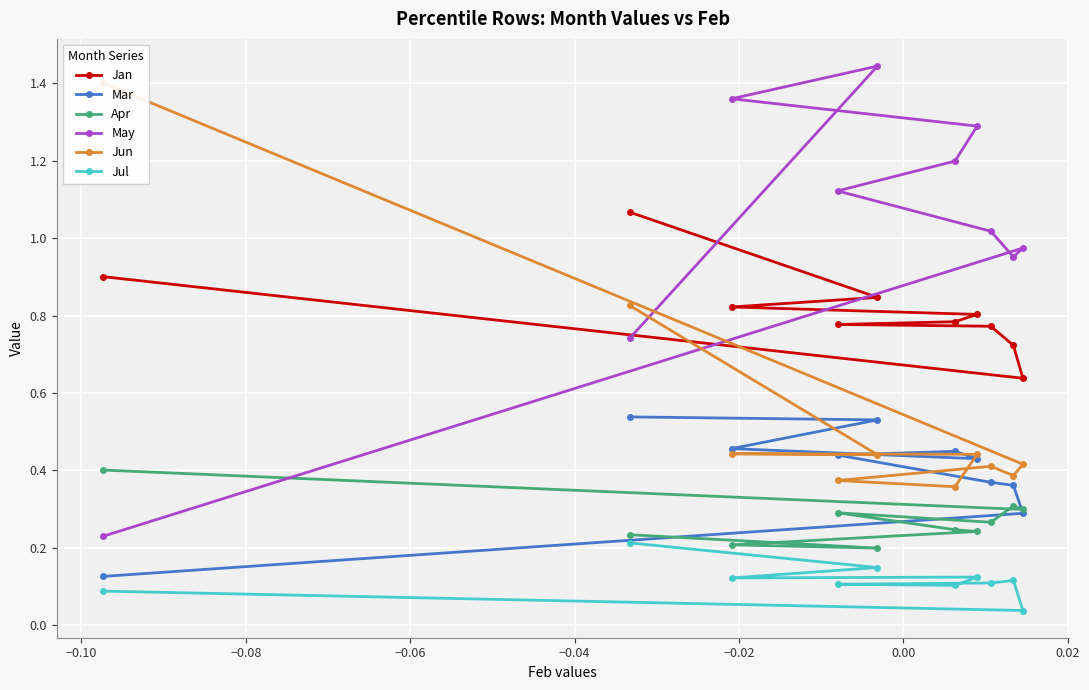

How many Apr values are between 0 and 1?

10